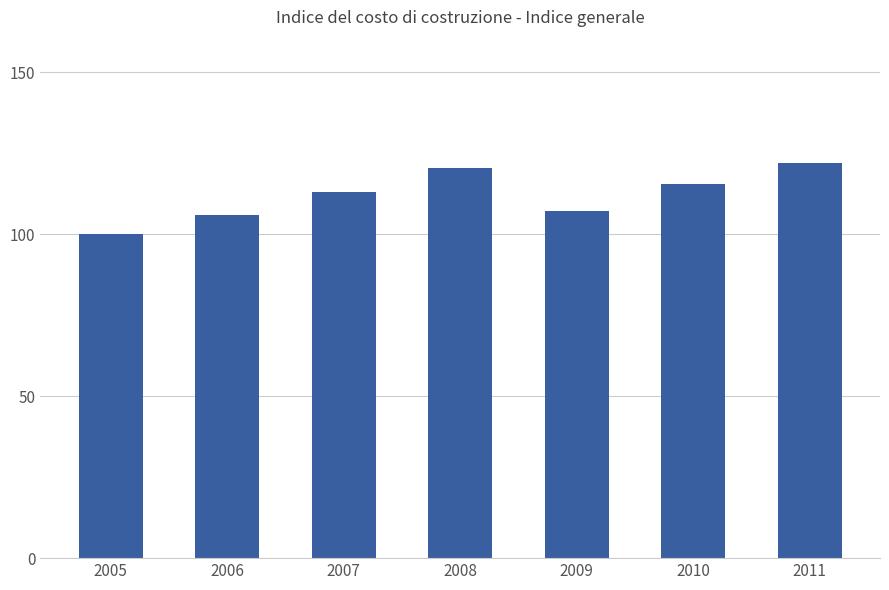

How many series are shown in this chart?

1